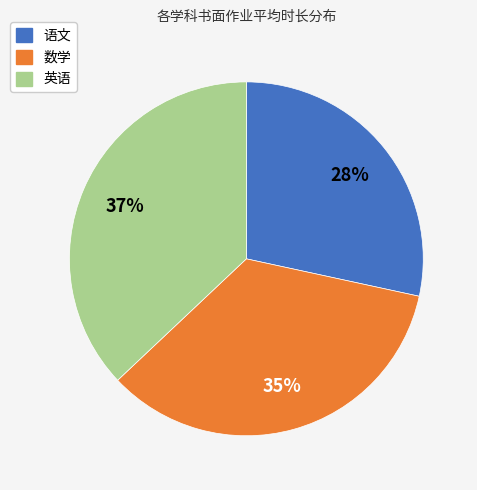

Which slice is the smallest?

语文